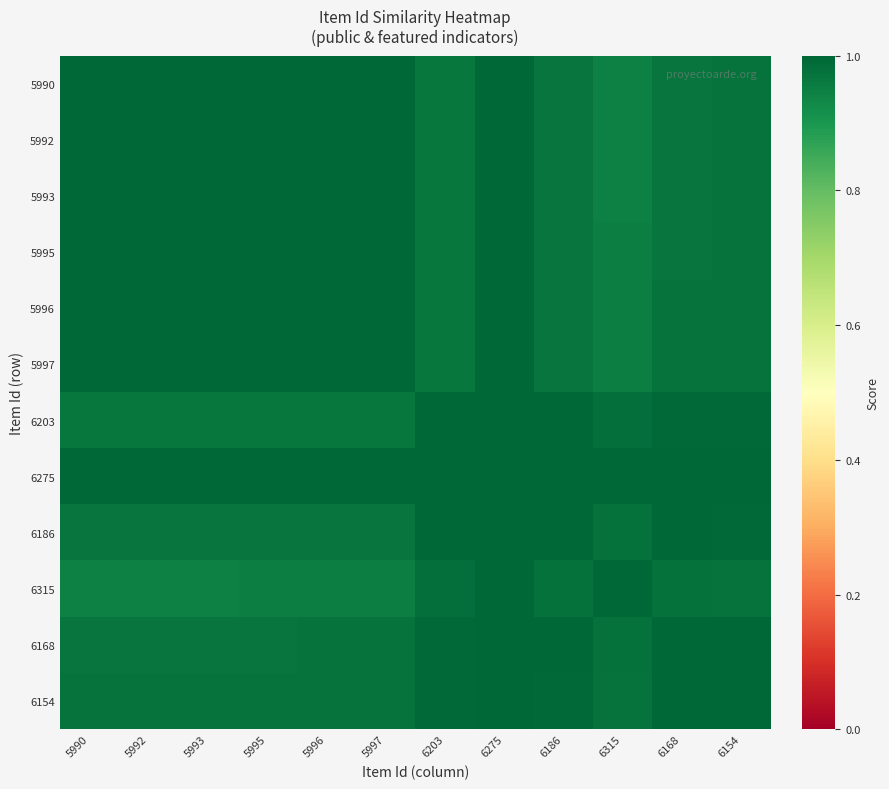

Reading left to right, what are all the values shown in this chart?

5990: 5990=1.0	5992=1.0	5993=1.0	5995=1.0	5996=1.0	5997=1.0	6203=1.0	6275=1.1	6186=1.0	6315=0.9	6168=1.0	6154=1.0
5992: 5990=1.0	5992=1.0	5993=1.0	5995=1.0	5996=1.0	5997=1.0	6203=1.0	6275=1.1	6186=1.0	6315=0.9	6168=1.0	6154=1.0
5993: 5990=1.0	5992=1.0	5993=1.0	5995=1.0	5996=1.0	5997=1.0	6203=1.0	6275=1.1	6186=1.0	6315=0.9	6168=1.0	6154=1.0
5995: 5990=1.0	5992=1.0	5993=1.0	5995=1.0	5996=1.0	5997=1.0	6203=1.0	6275=1.1	6186=1.0	6315=0.9	6168=1.0	6154=1.0
5996: 5990=1.0	5992=1.0	5993=1.0	5995=1.0	5996=1.0	5997=1.0	6203=1.0	6275=1.1	6186=1.0	6315=0.9	6168=1.0	6154=1.0
5997: 5990=1.0	5992=1.0	5993=1.0	5995=1.0	5996=1.0	5997=1.0	6203=1.0	6275=1.1	6186=1.0	6315=0.9	6168=1.0	6154=1.0
6203: 5990=1.0	5992=1.0	5993=1.0	5995=1.0	5996=1.0	5997=1.0	6203=1.0	6275=1.1	6186=1.0	6315=1.0	6168=1.0	6154=1.0
6275: 5990=1.1	5992=1.1	5993=1.1	5995=1.1	5996=1.1	5997=1.1	6203=1.1	6275=1.3	6186=1.1	6315=1.1	6168=1.1	6154=1.1
6186: 5990=1.0	5992=1.0	5993=1.0	5995=1.0	5996=1.0	5997=1.0	6203=1.0	6275=1.1	6186=1.0	6315=1.0	6168=1.0	6154=1.0
6315: 5990=0.9	5992=0.9	5993=0.9	5995=0.9	5996=0.9	5997=0.9	6203=1.0	6275=1.1	6186=1.0	6315=1.0	6168=1.0	6154=1.0
6168: 5990=1.0	5992=1.0	5993=1.0	5995=1.0	5996=1.0	5997=1.0	6203=1.0	6275=1.1	6186=1.0	6315=1.0	6168=1.0	6154=1.0
6154: 5990=1.0	5992=1.0	5993=1.0	5995=1.0	5996=1.0	5997=1.0	6203=1.0	6275=1.1	6186=1.0	6315=1.0	6168=1.0	6154=1.0